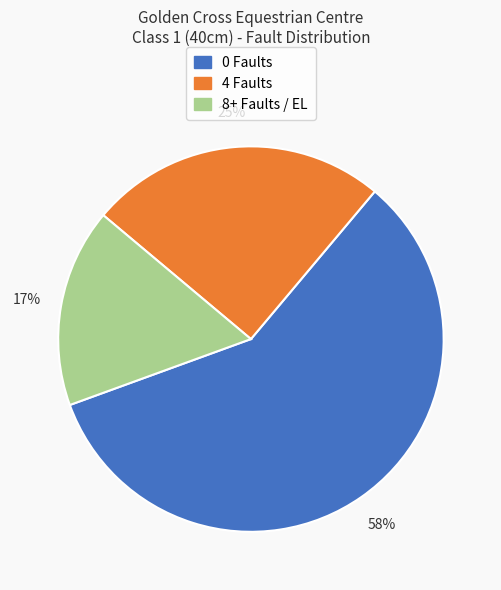

To the nearest percent, what is the difference between the 0 Faults and 4 Faults slice percentages?

33%